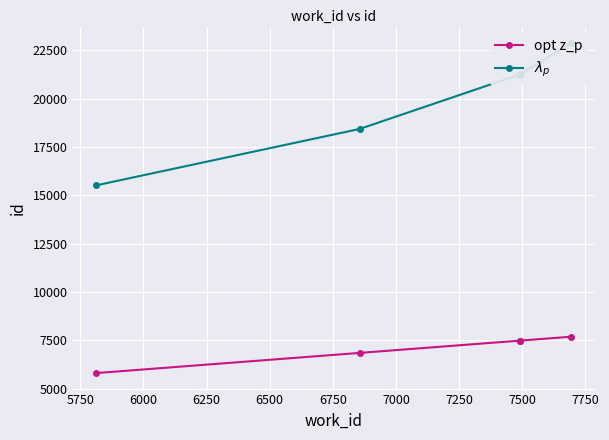

The value of $\lambda_p$ at 6500 is 13989. True or false?

False